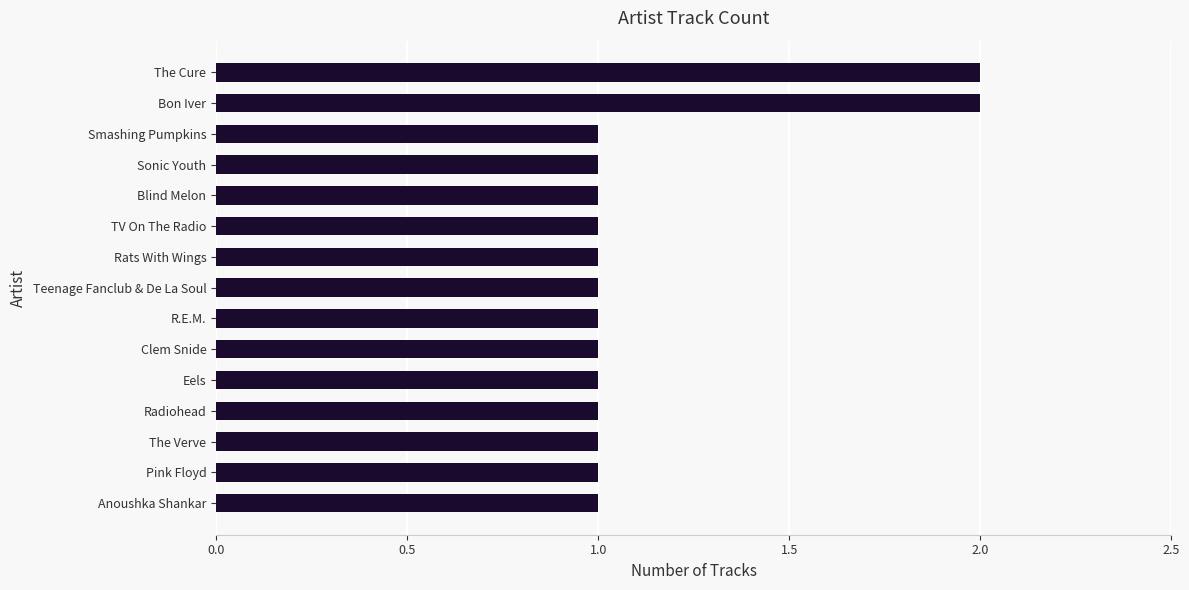

Reading bottom to top, extract all data points from this chart.

1	1	1	1	1	1	1	1	1	1	1	1	1	2	2